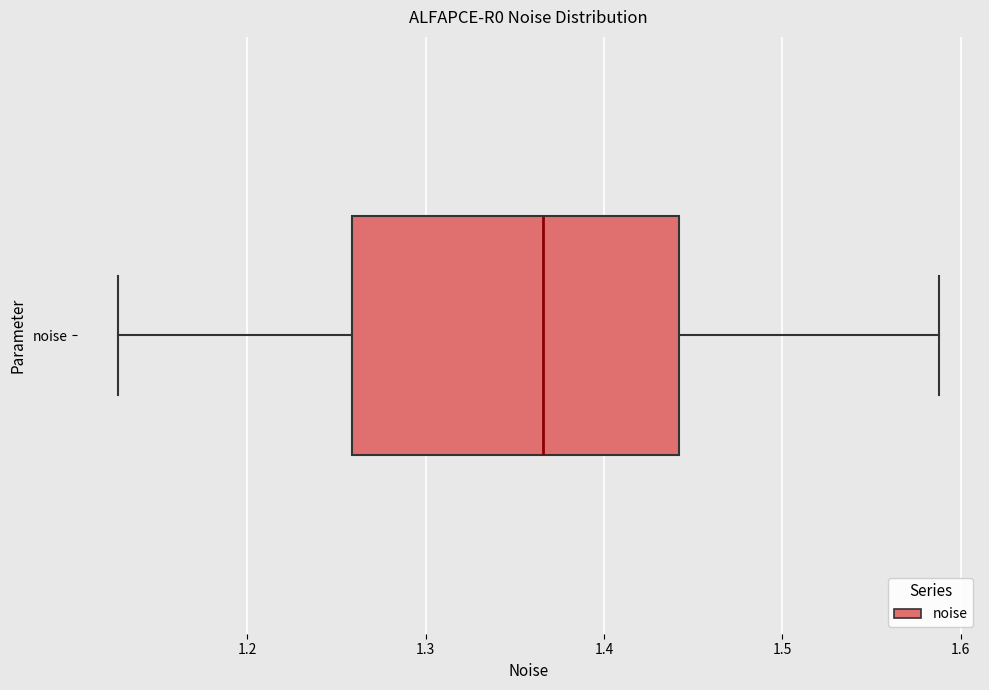

Where does the median line of the box for noise sit on the x-axis? The values are not printed on the chart, so give them approximately, as read against the axis.

1.37